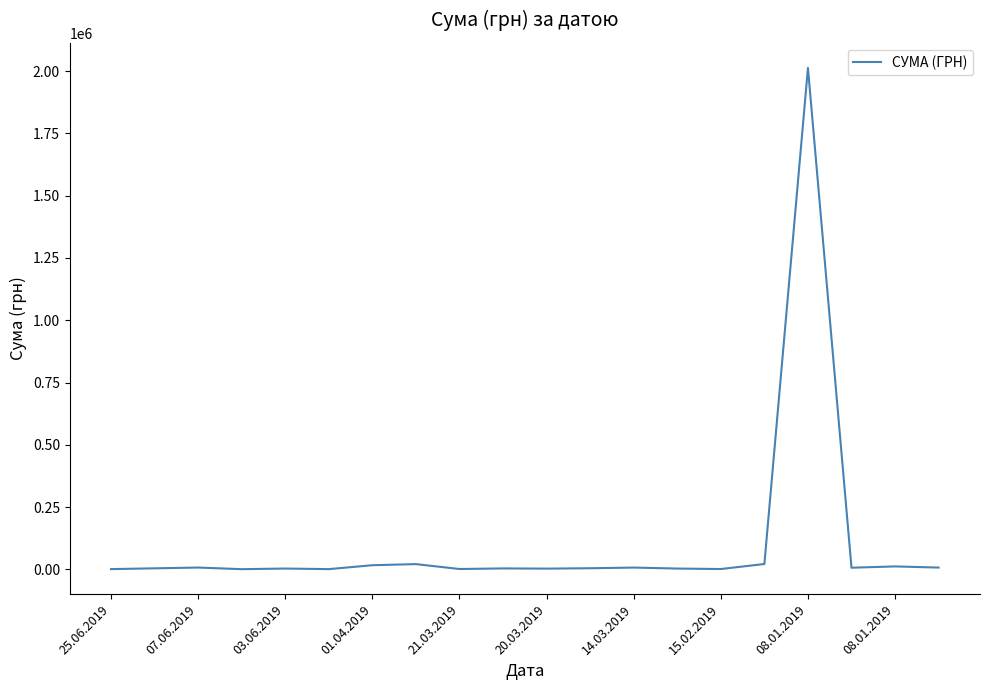

What is the difference between the maximum and minimum values?

2012874.4